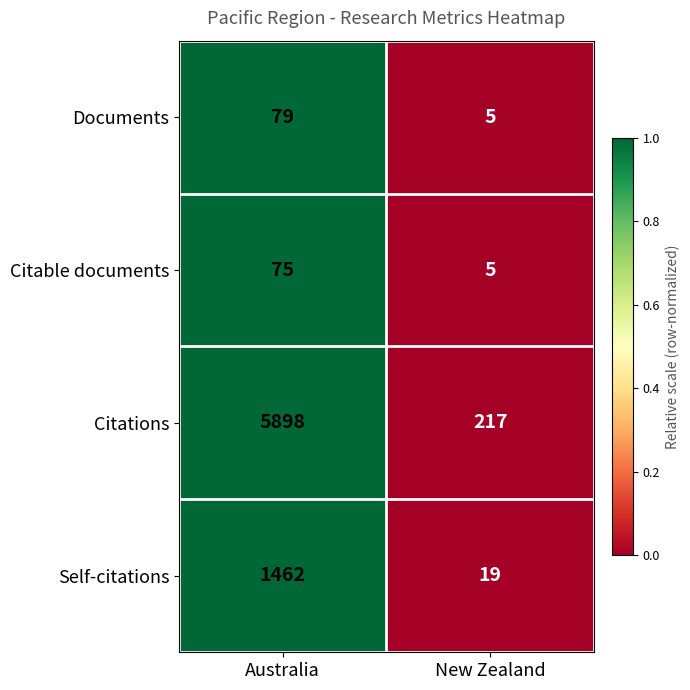

Read the Self-citations value at New Zealand, to the nearest 10.

20